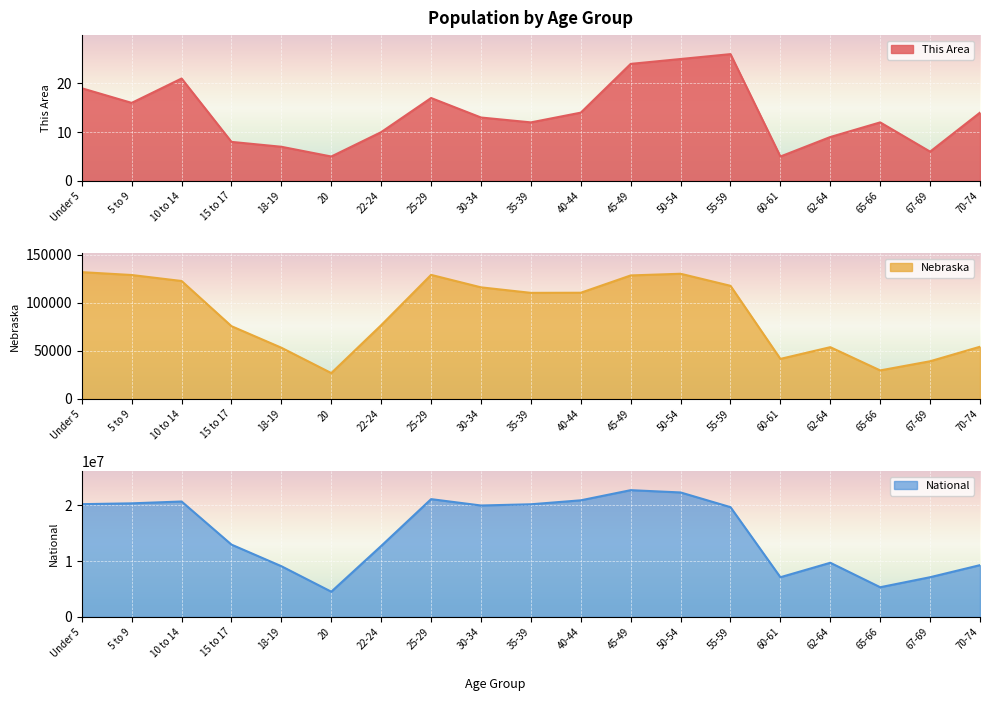

What is the smallest value displayed?

5